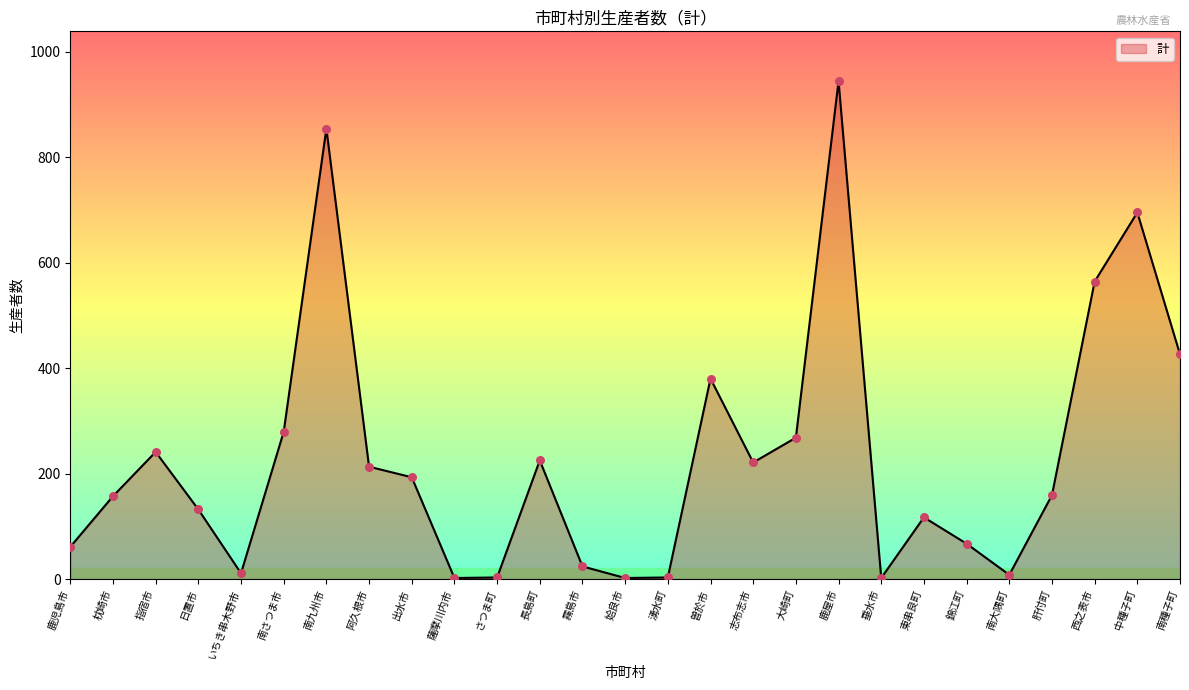

What is the change in value from 鹿屋市 to 西之表市?

-380